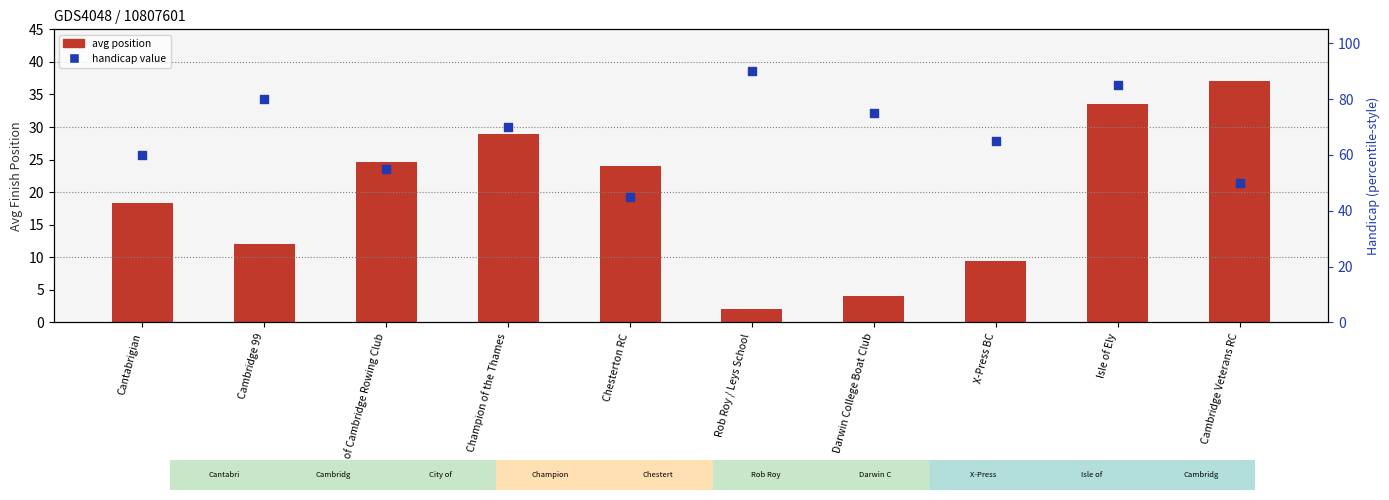

At how many categories does at least one series exceed 25?

10